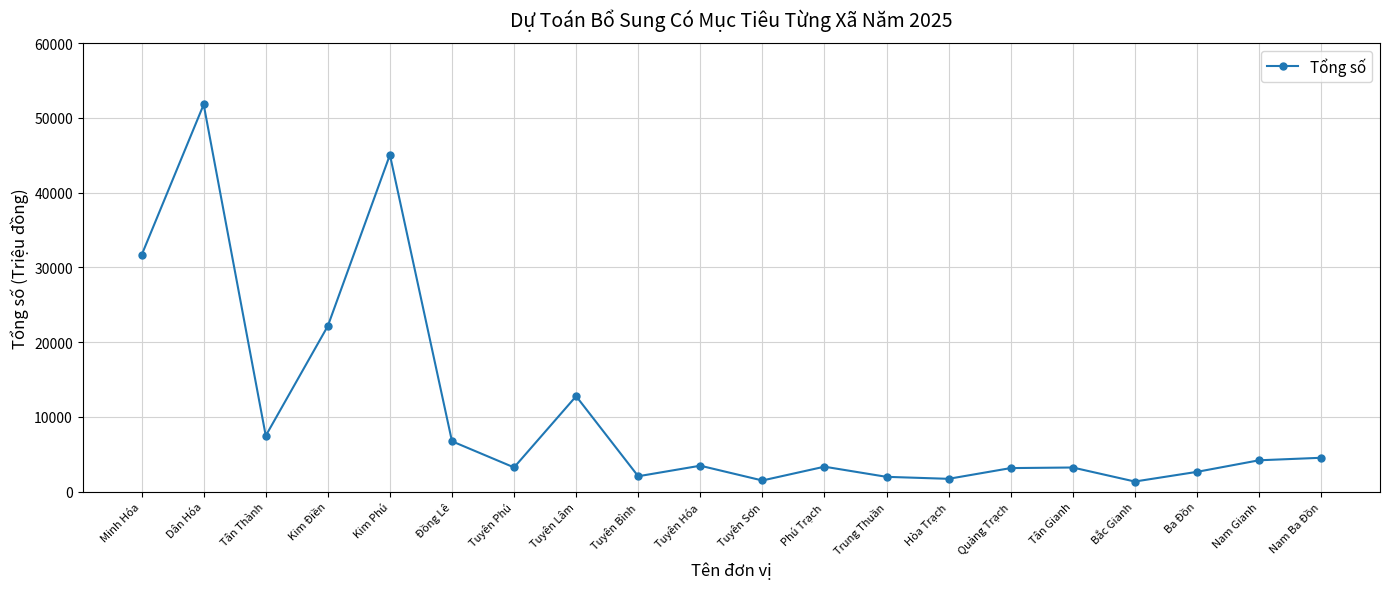

What is the smallest value displayed?

1350.9